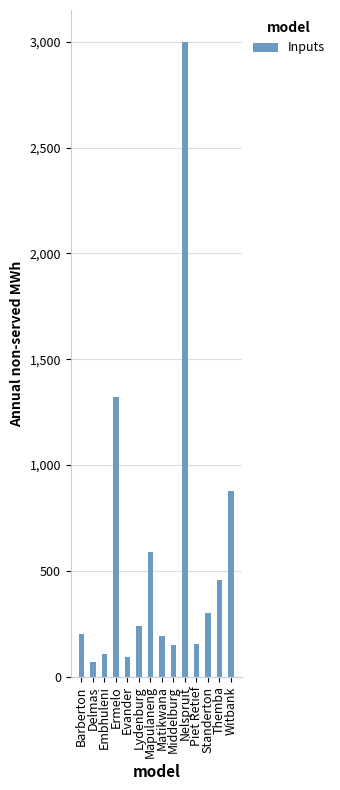

What is the label of the 7th bar from the right?

Matikwana